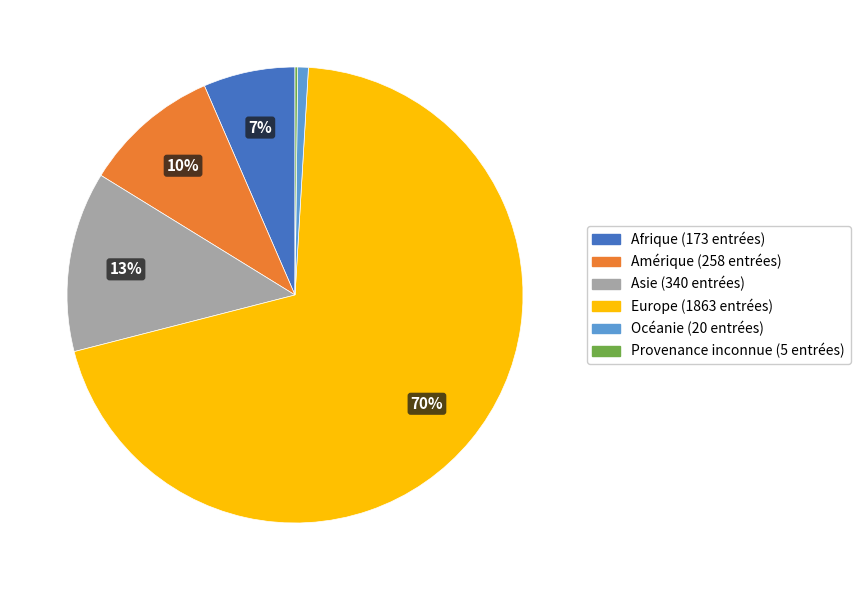

What is the largest slice in the pie chart?

Europe